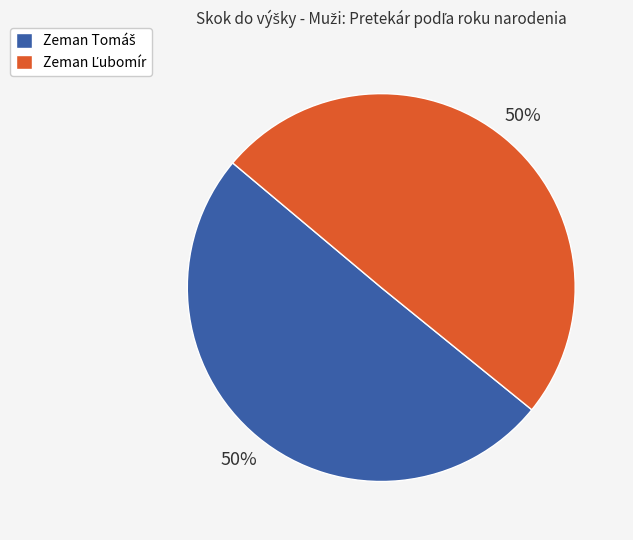

To the nearest percent, what is the average slice percentage?

50%